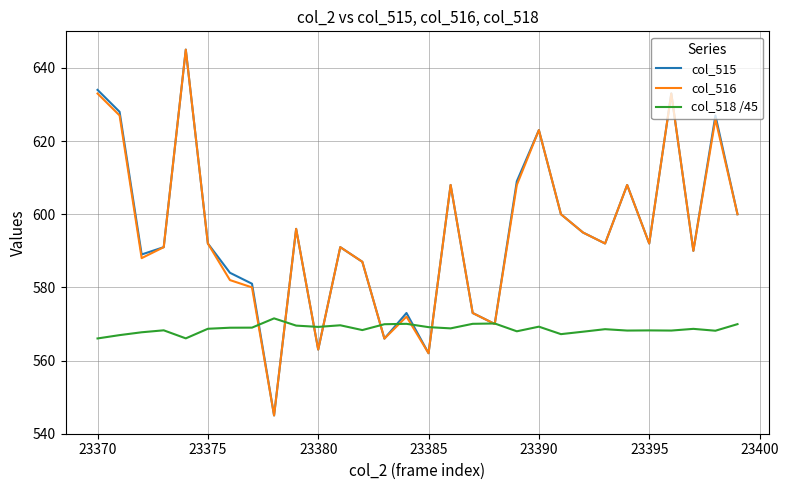

What is the minimum value for col_515?

545.0